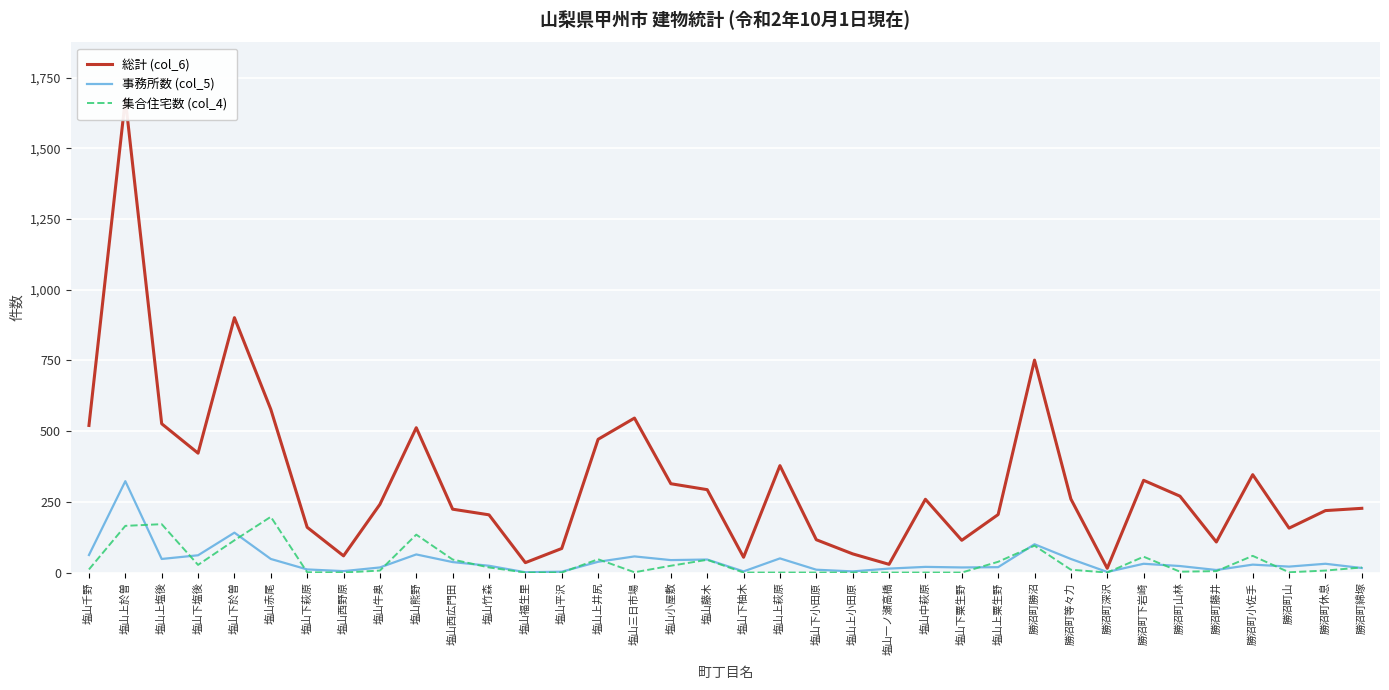

What is the spread (max minus min) of values at 塩山竹森?

186